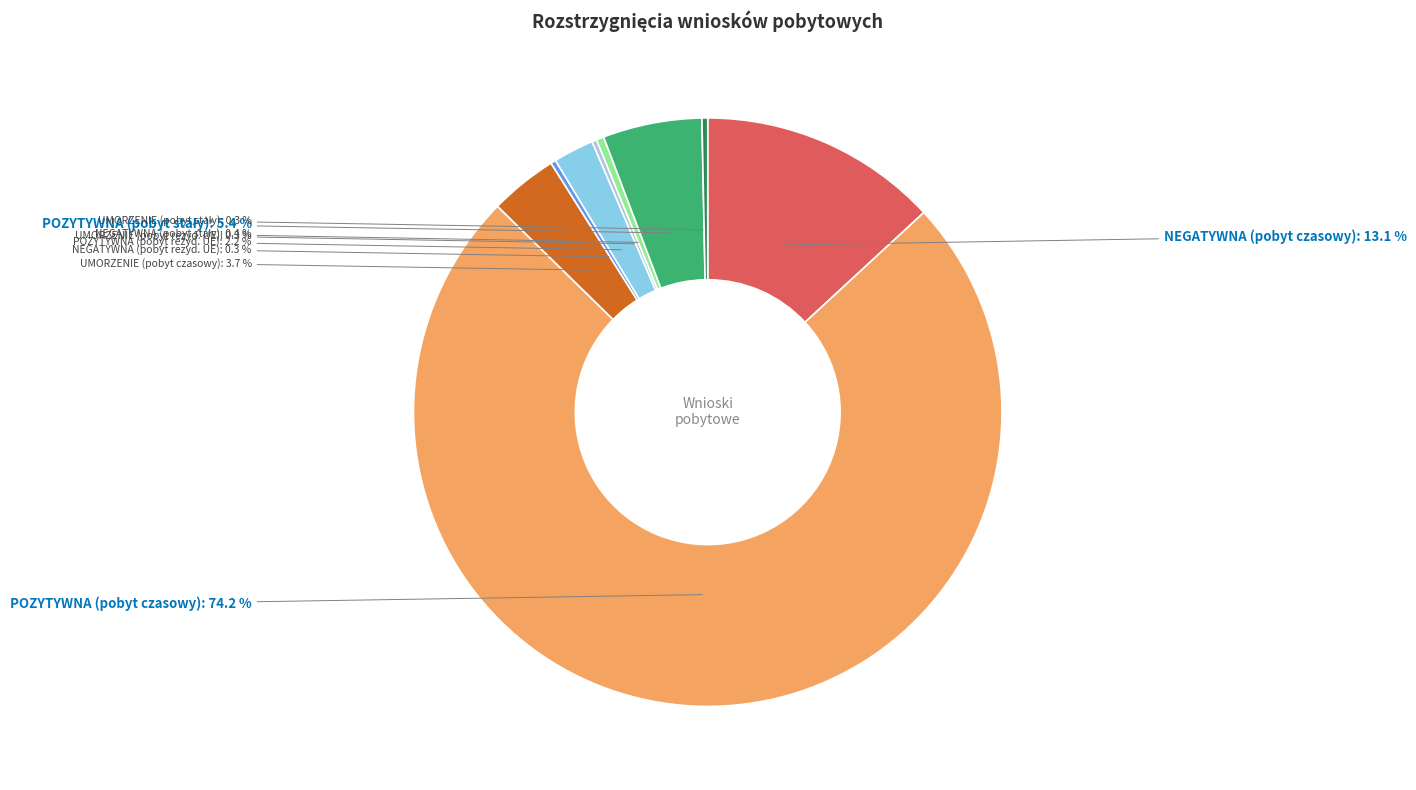

Which slice is the largest?

POZYTYWNA (pobyt czasowy)